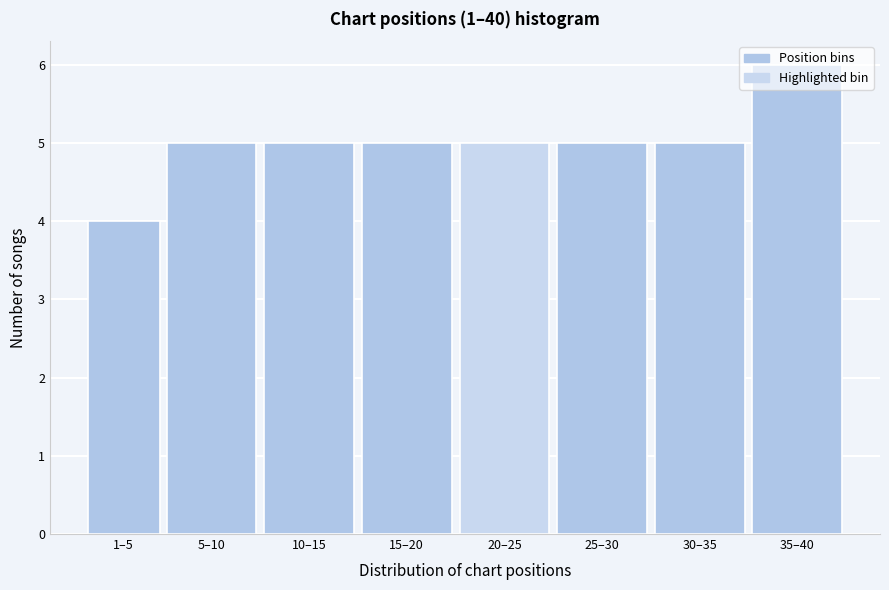

What is the average value?

5